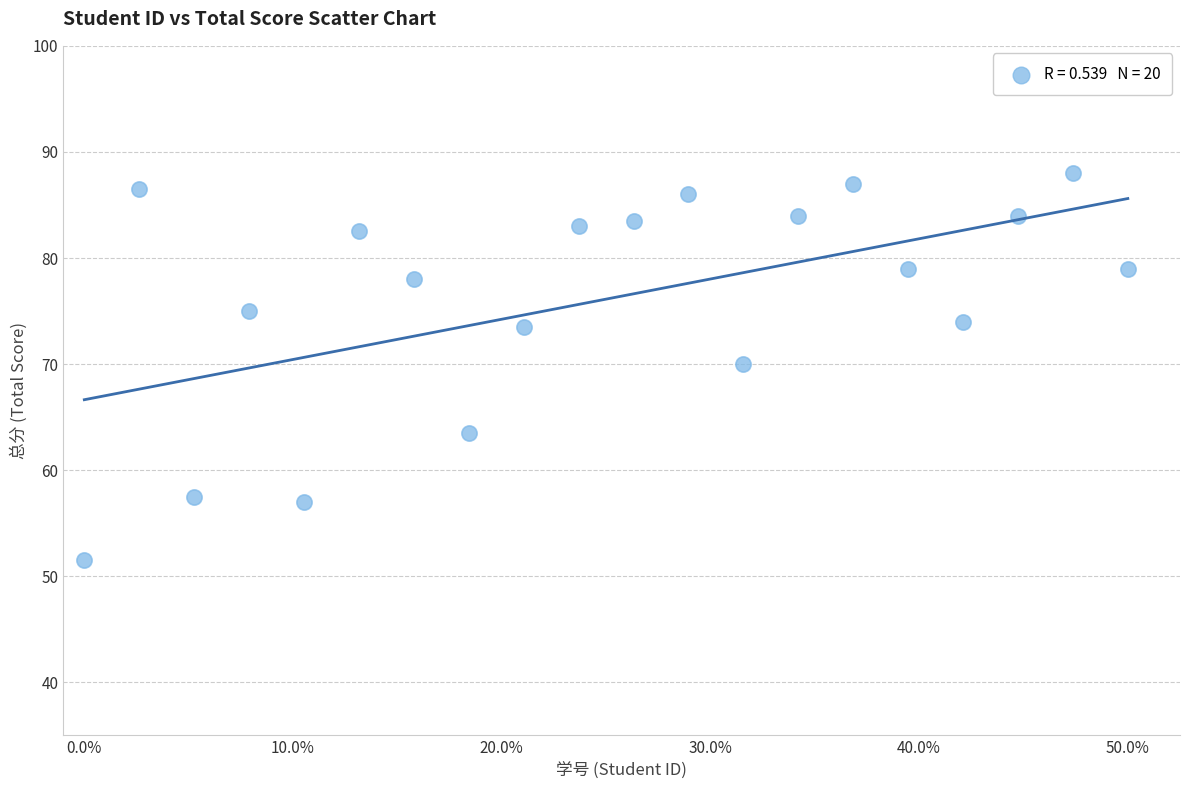

What is the range of X values (max minus min)?

1.0